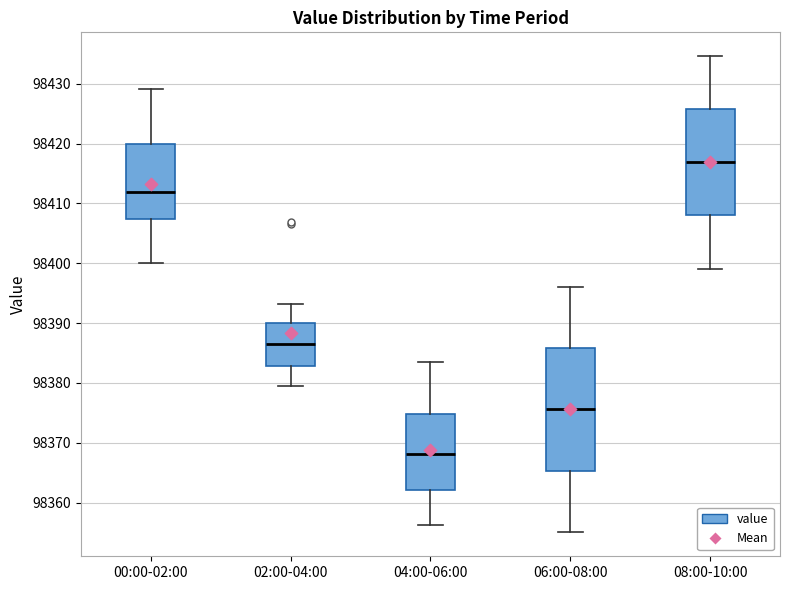

Which box is the tallest, from its lower edge to its upper edge?

06:00-08:00